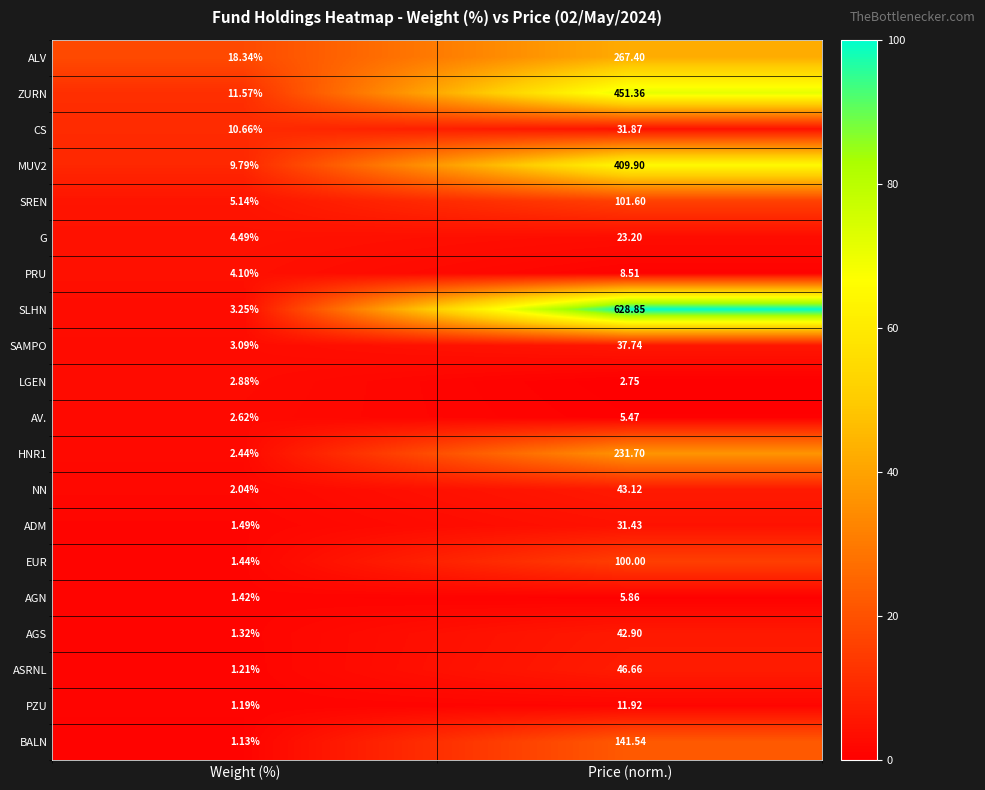

What is the total value across all series at Price (norm.)?

2623.8